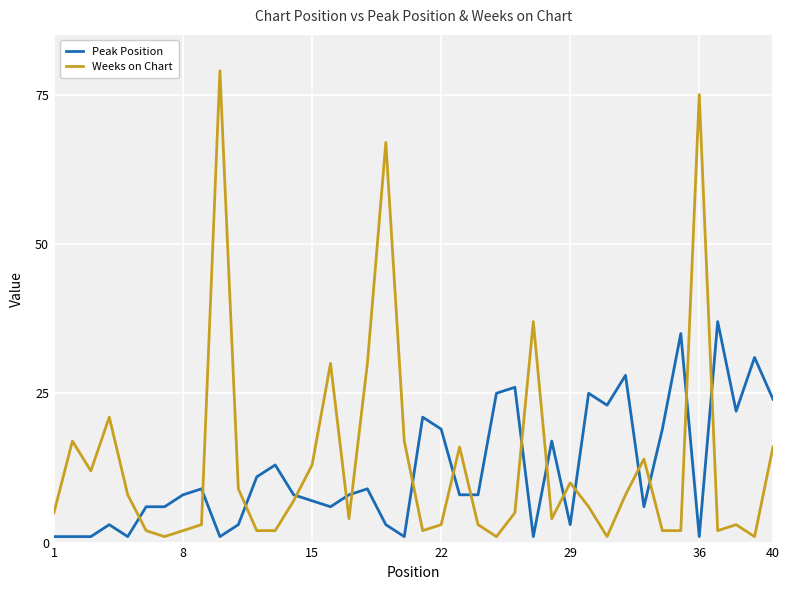

True or false: Weeks on Chart and Peak Position intersect in this chart.

True